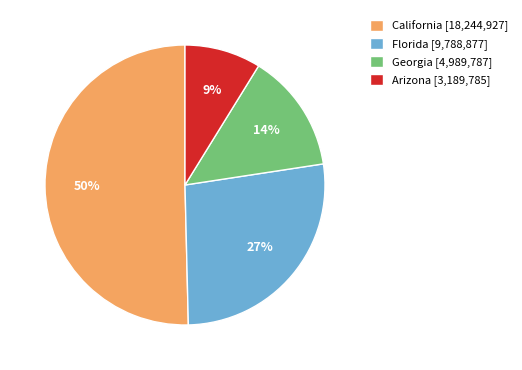

To the nearest percent, what is the combined percentage of Arizona [3,189,785] and Florida [9,788,877]?

36%